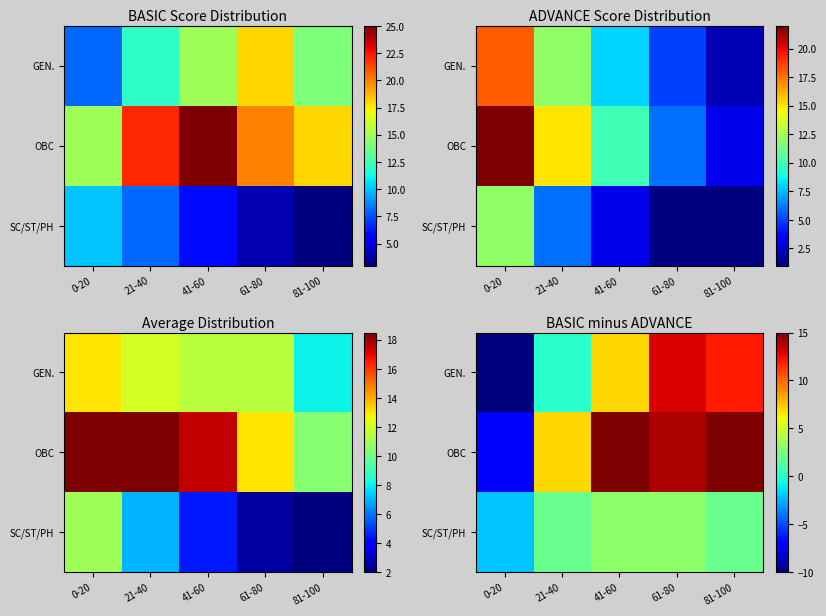

At how many categories does at least one series exceed 4?

4